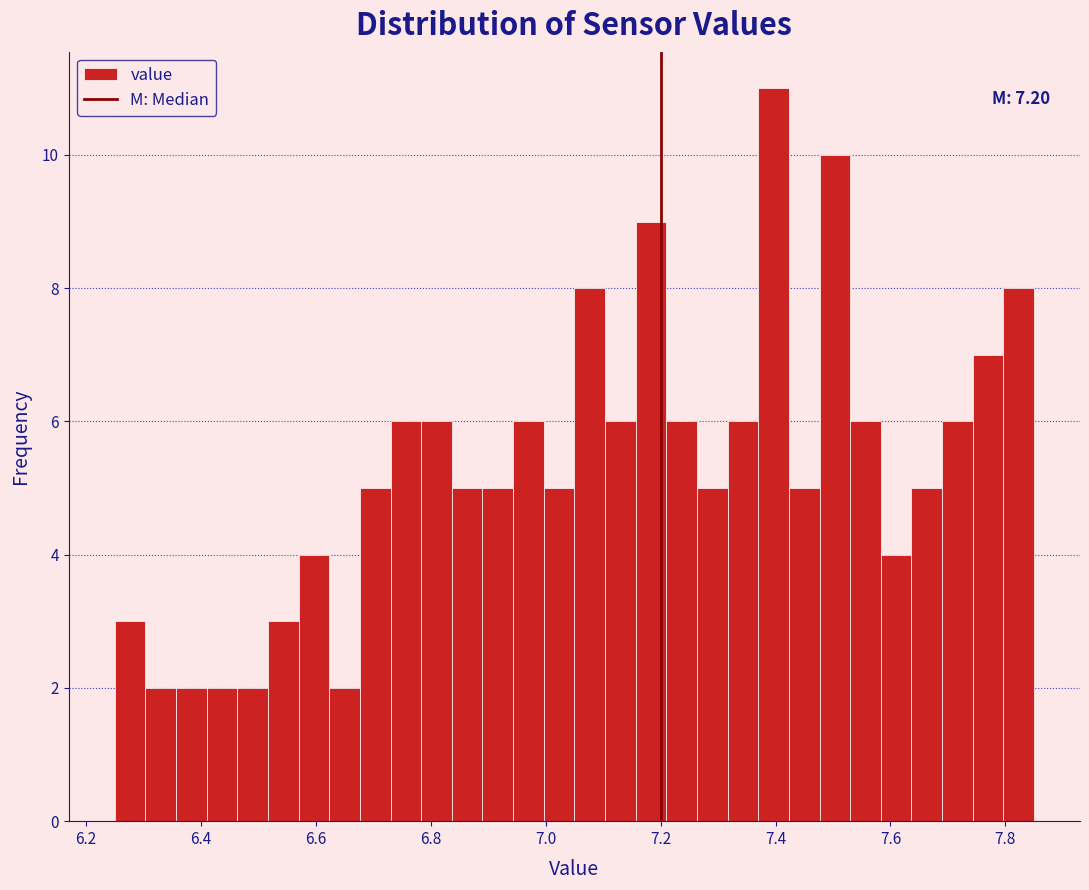

Read against the x-axis, roughly where is the centre of the tallest bar?

7.40